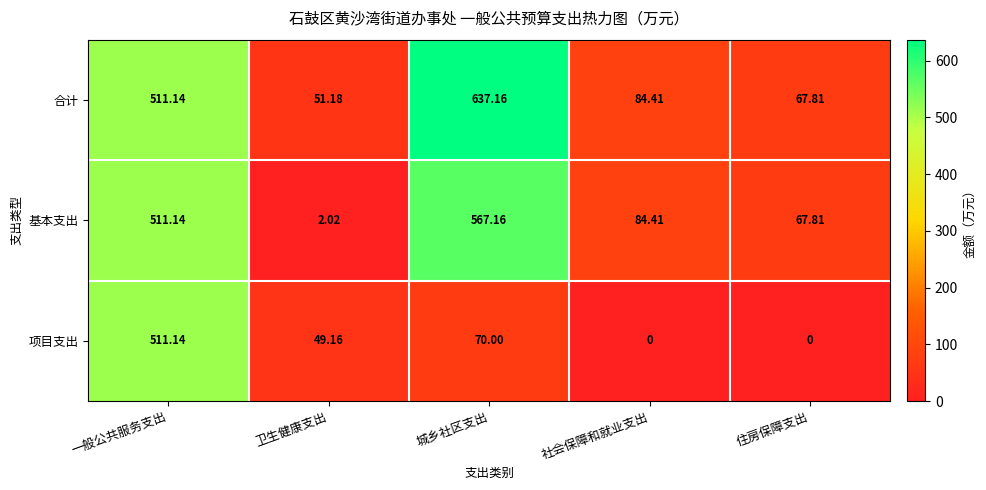

Between 卫生健康支出 and 社会保障和就业支出, which series saw the biggest shift?

基本支出